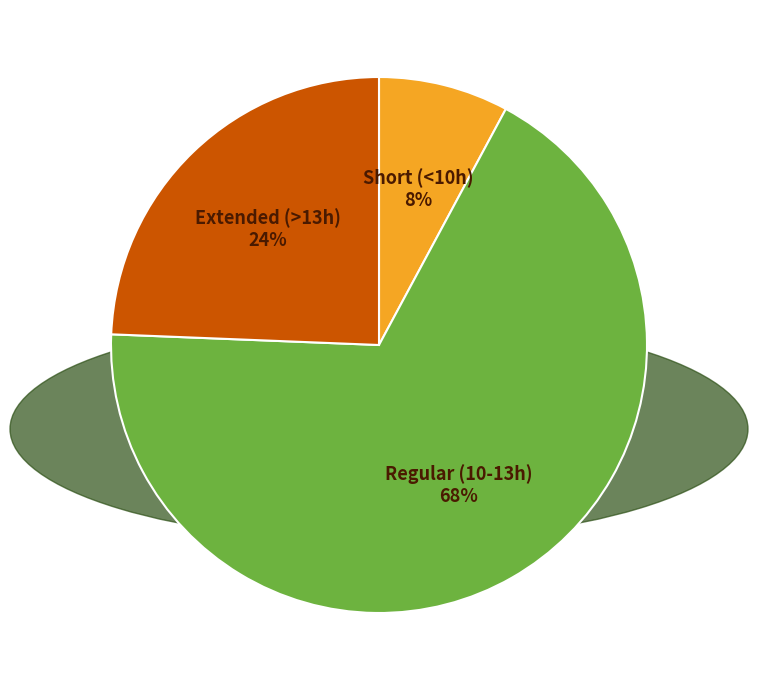

Does any single category account for the majority?

Yes